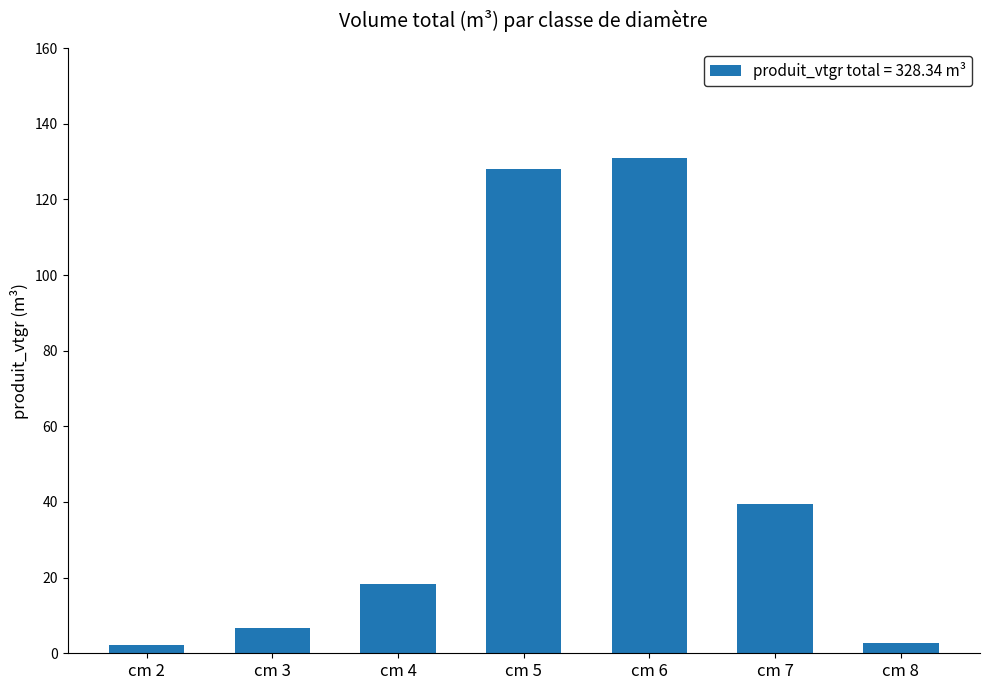

Is it true that the value at cm 6 is 131.0?

True